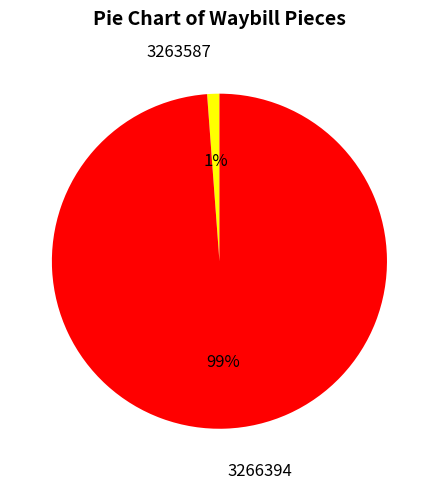

Count the number of slices in the pie.

2